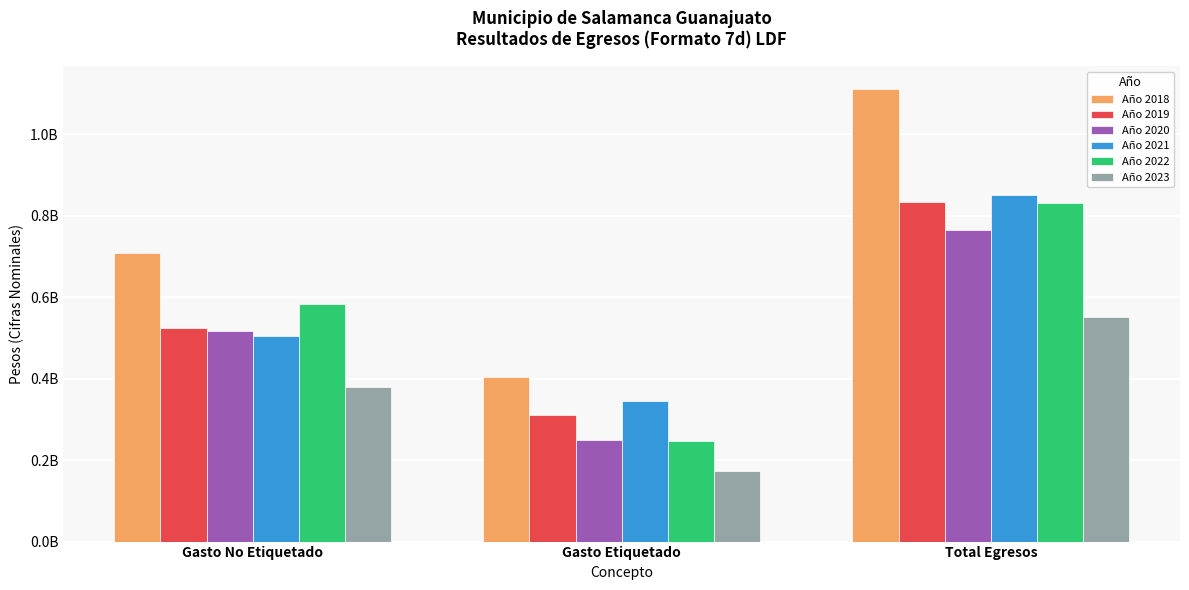

Reading right to left, list all the values displayed in this chart.

Año 2018: Total Egresos=1111718979.0	Gasto Etiquetado=404084359.1	Gasto No Etiquetado=707634619.9
Año 2019: Total Egresos=834970519.8	Gasto Etiquetado=311269577.6	Gasto No Etiquetado=523700942.2
Año 2020: Total Egresos=766031100.7	Gasto Etiquetado=249395398.6	Gasto No Etiquetado=516635702.1
Año 2021: Total Egresos=852187855.4	Gasto Etiquetado=346140546.3	Gasto No Etiquetado=506047309.1
Año 2022: Total Egresos=832055174.6	Gasto Etiquetado=248081939.2	Gasto No Etiquetado=583973235.3
Año 2023: Total Egresos=552138190.8	Gasto Etiquetado=172556795.3	Gasto No Etiquetado=379581395.5